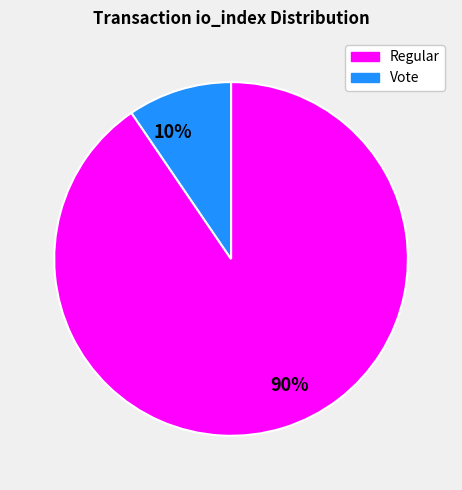

Which category accounts for the majority?

90%